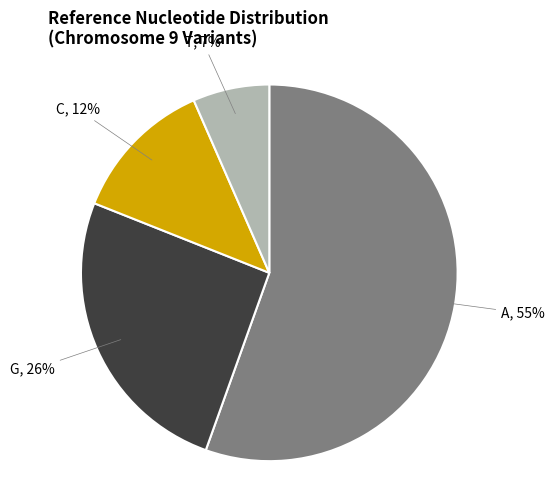

To the nearest percent, what is the average slice percentage?

25%